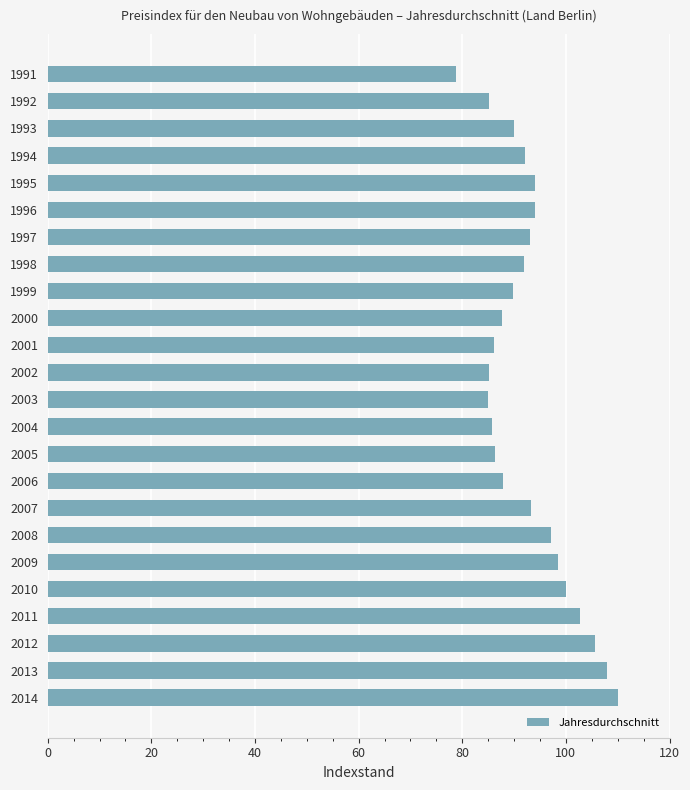

The value at 1998 is 91.9. True or false?

True